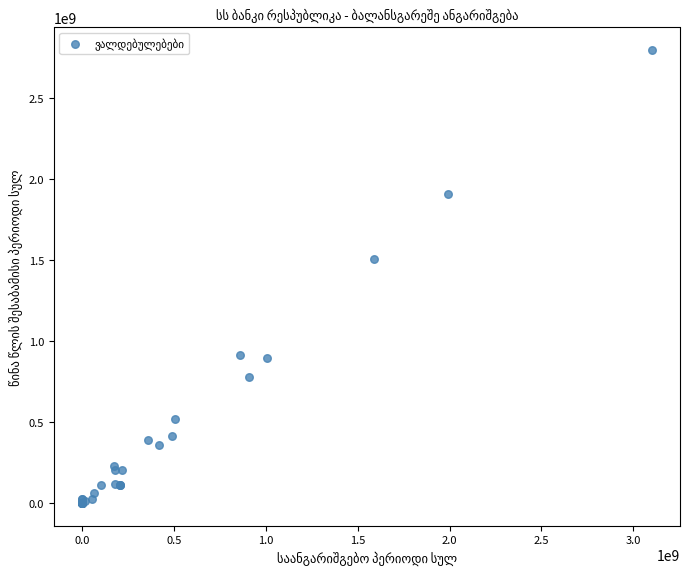

What Y value in the scatter plot is closest to 1396543285?

1502362356.8